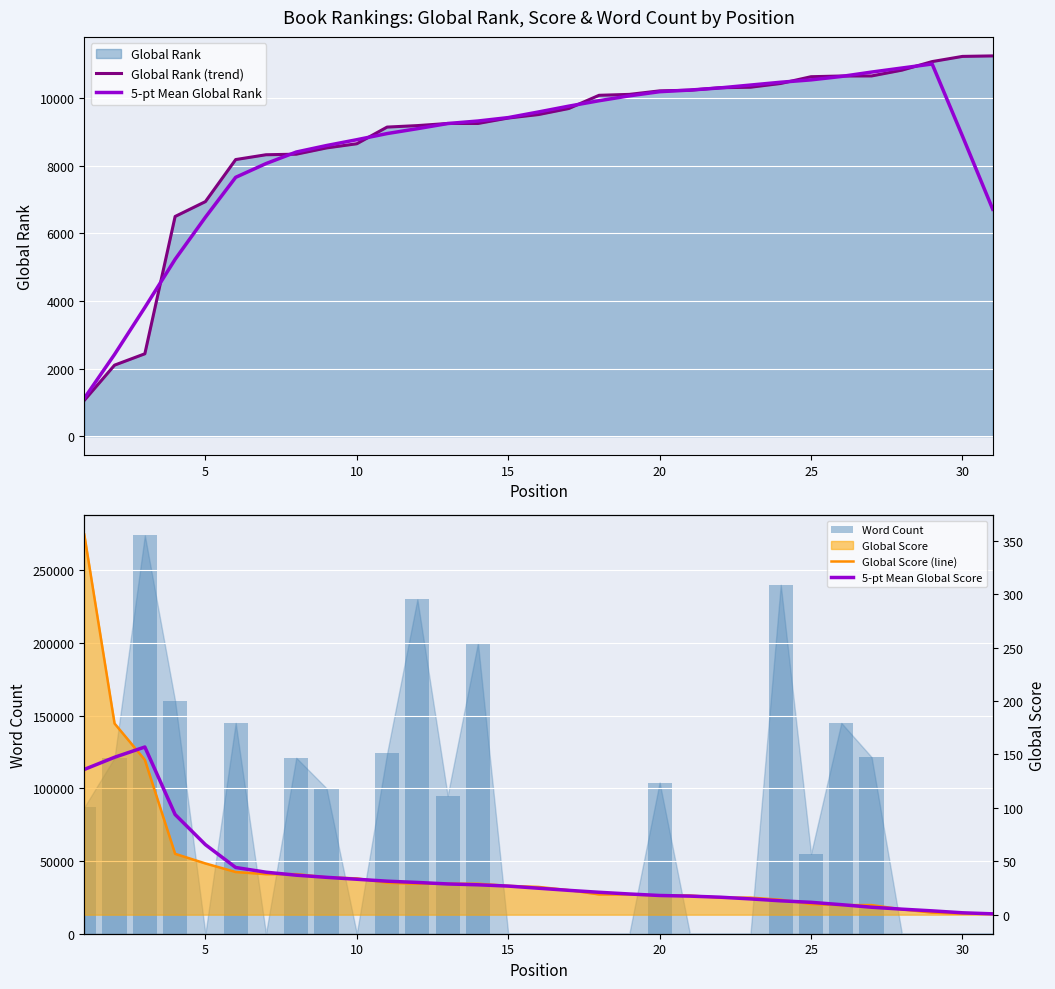

How many categories are shown in the chart?

31